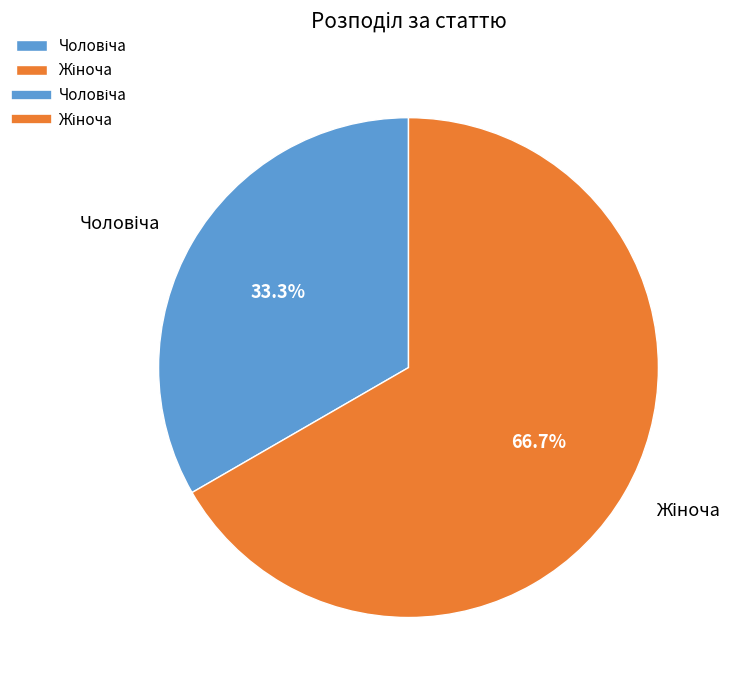

Is there a majority slice in this chart?

Yes